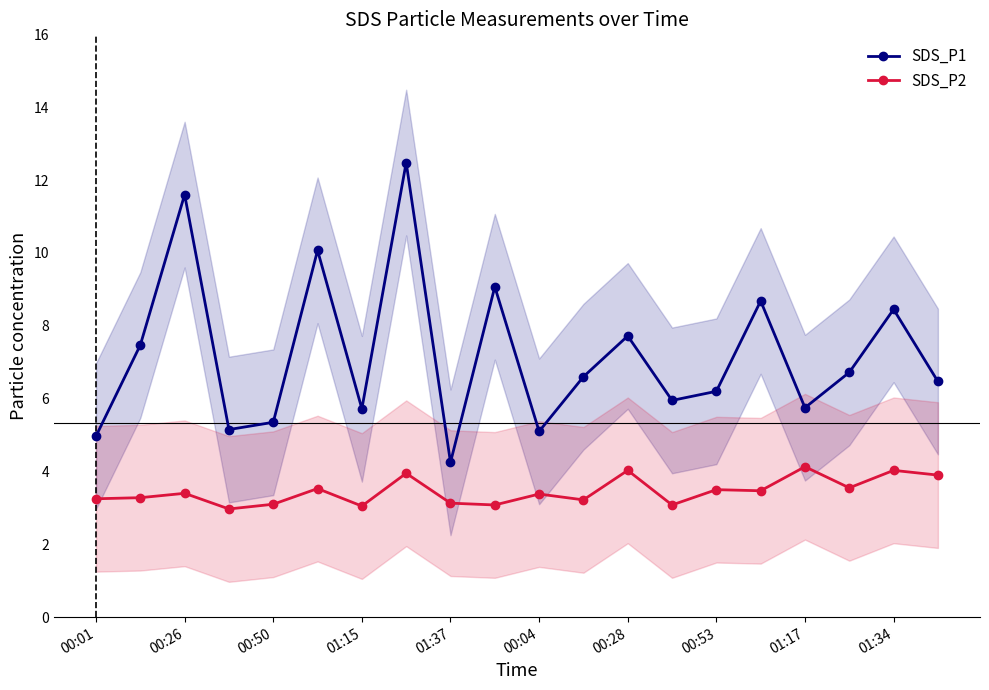

How many interior local peaks does the SDS_P1 series have?

7